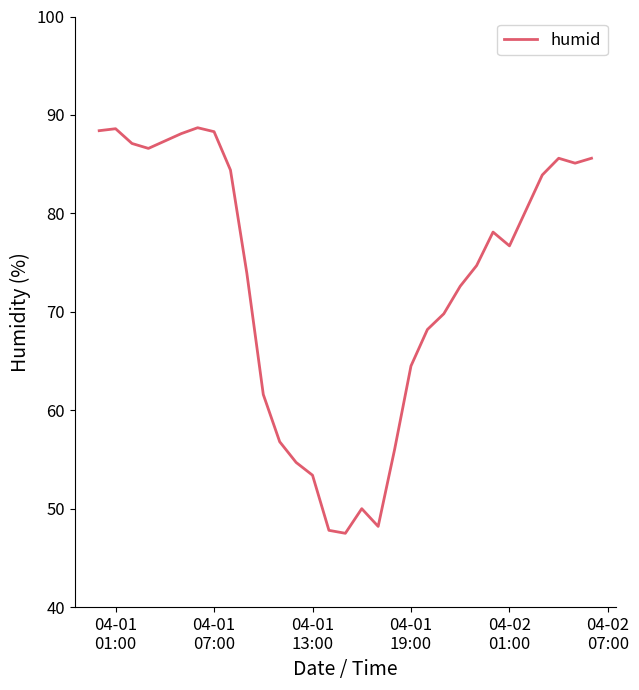

What is the minimum value shown in the chart?

47.5